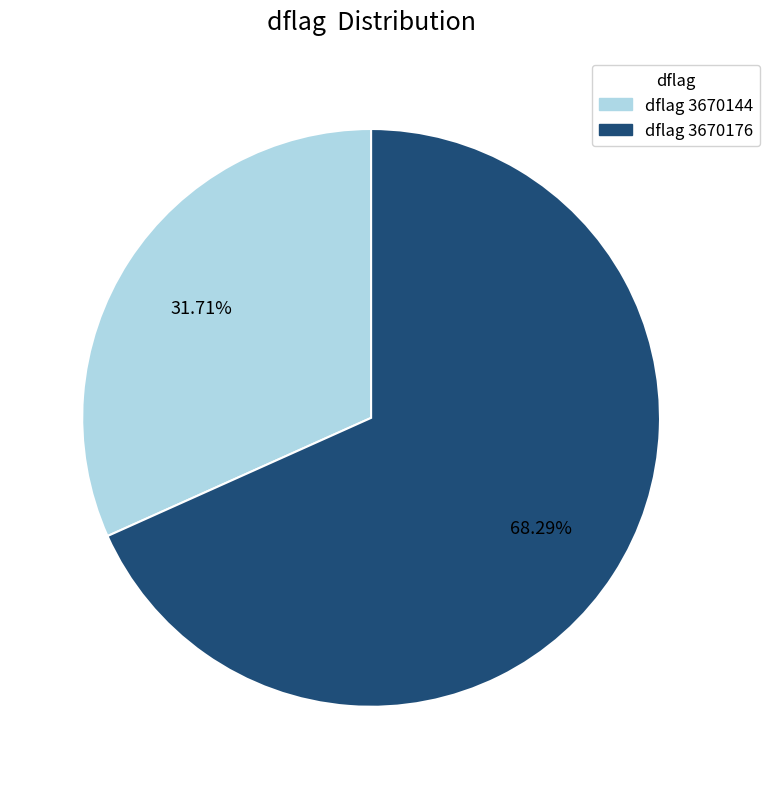

Does any single category account for the majority?

Yes